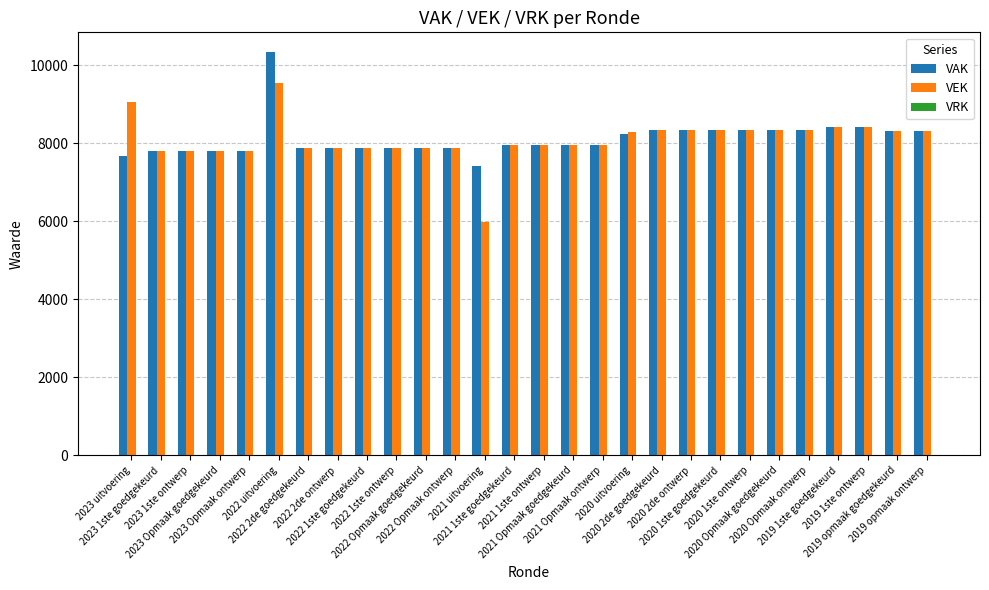

What is the average value of the VEK series?

8088